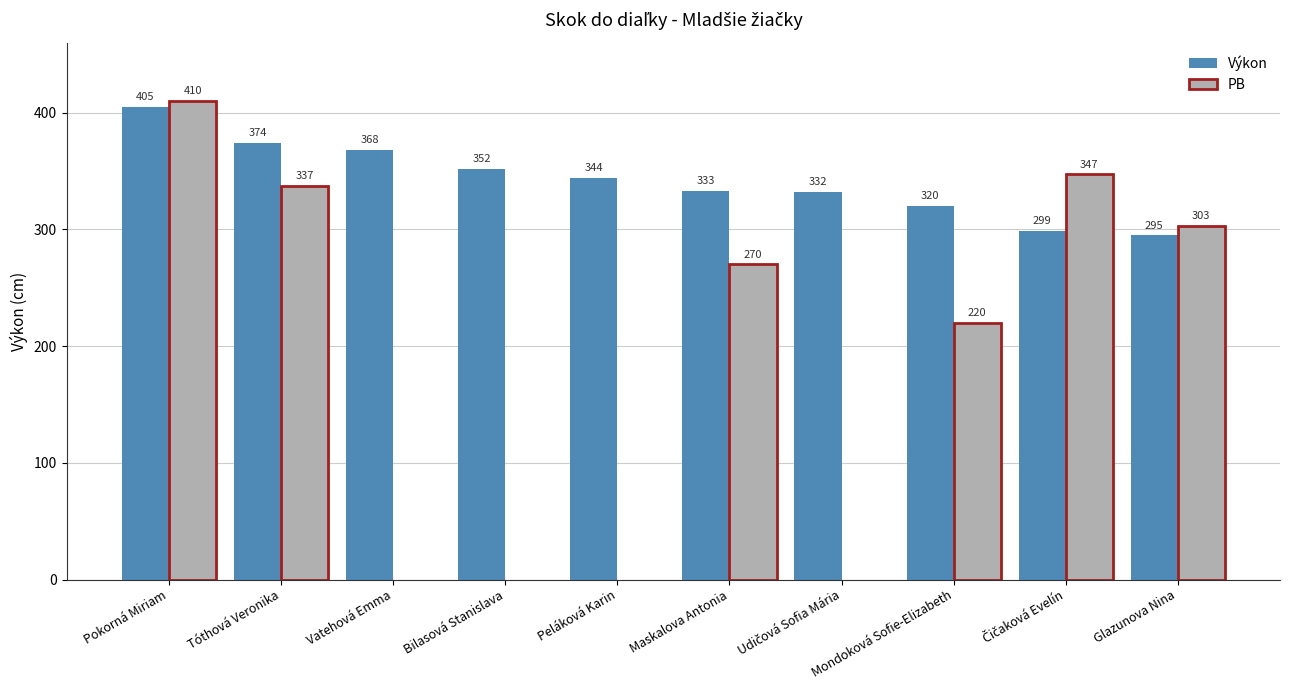

The PB series shows 0 at Bilasová Stanislava. True or false?

True